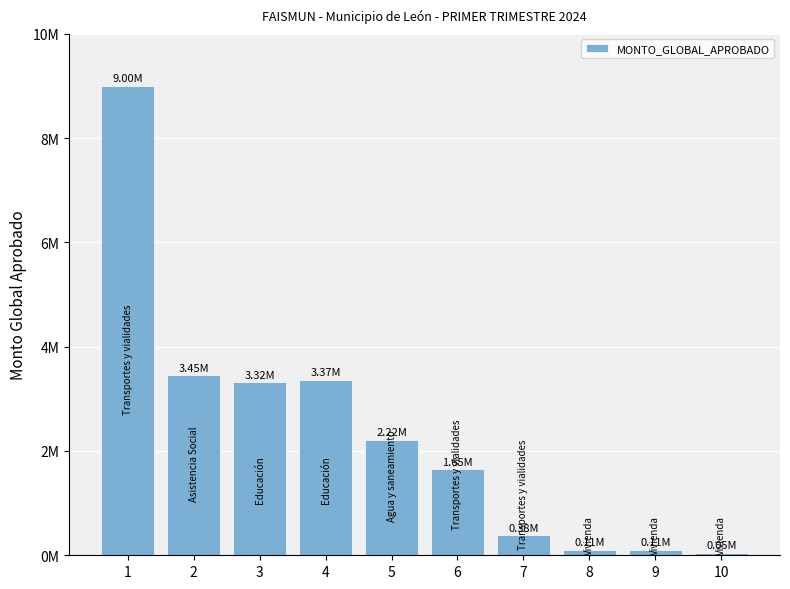

List the labels in order of value, largest first.

1, 2, 4, 3, 5, 6, 7, 8, 9, 10